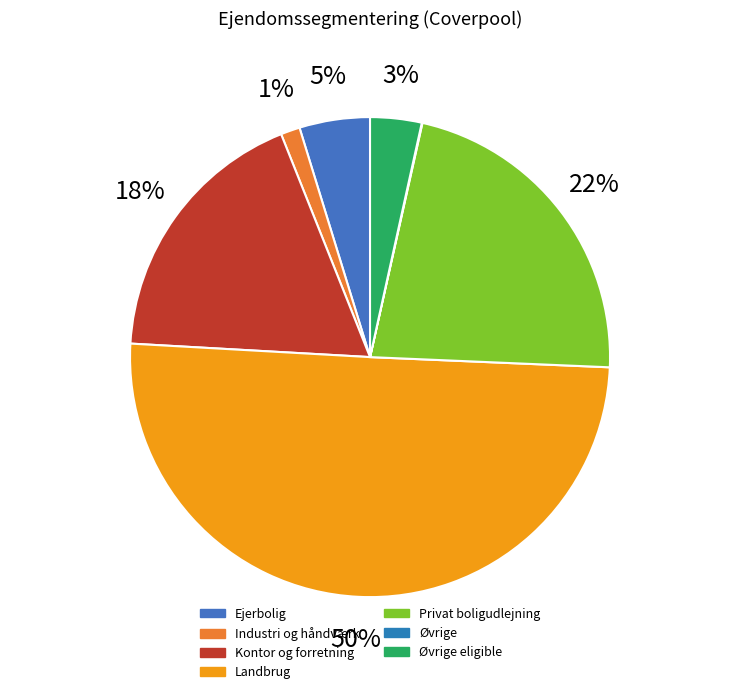

How many slices are in this pie chart?

7